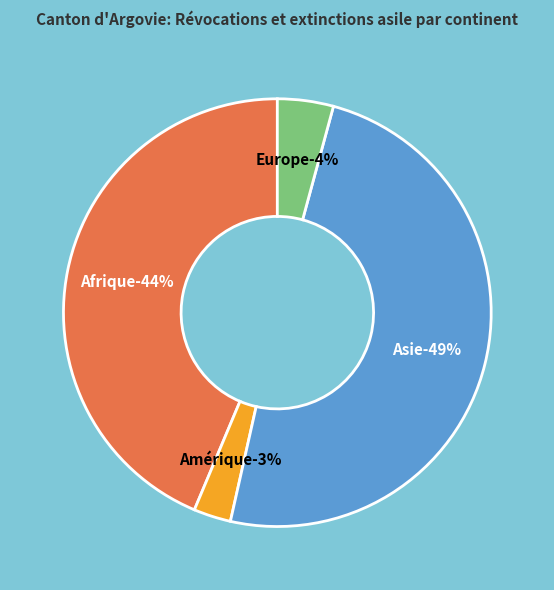

Is the sum of Asie and Europe greater than half?

Yes